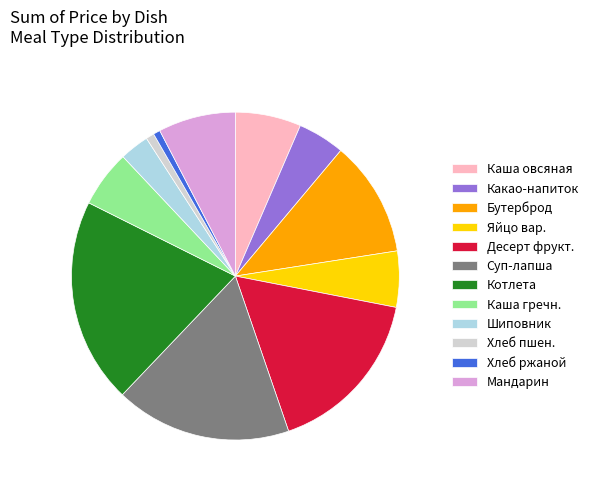

Is the sum of Шиповник and Бутерброд greater than half?

No